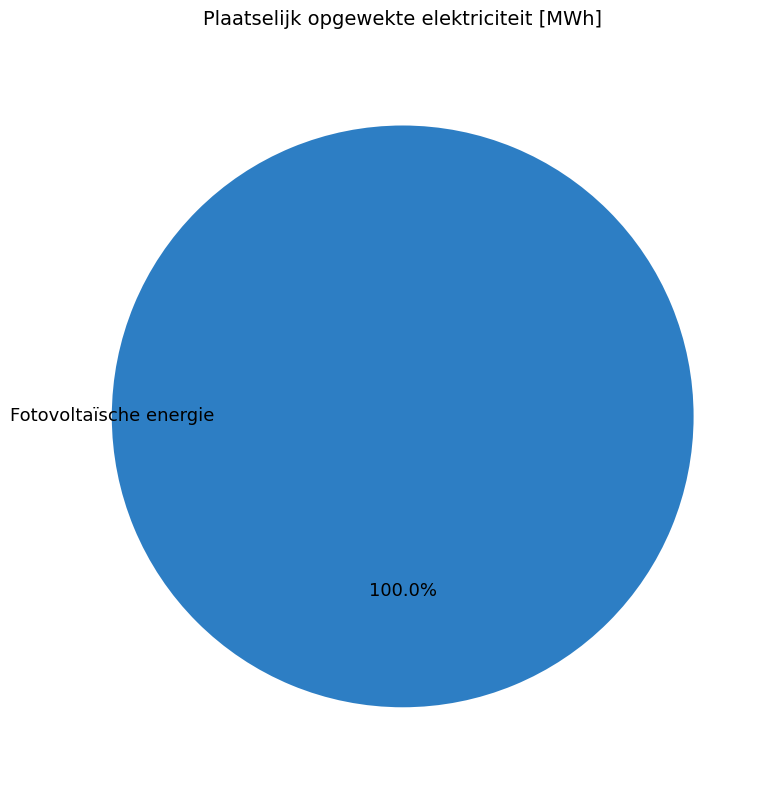

Does any single category account for the majority?

Yes